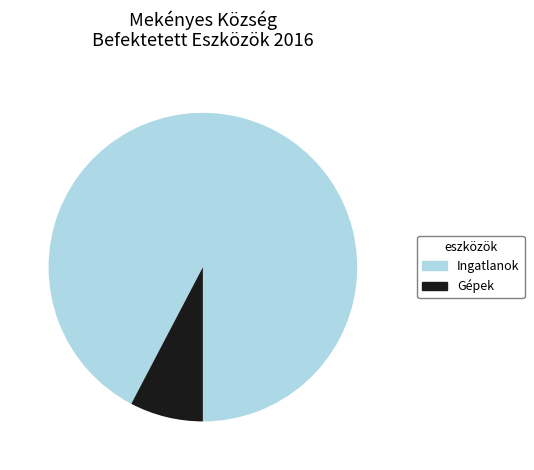

Which category accounts for the majority?

Ingatlanok